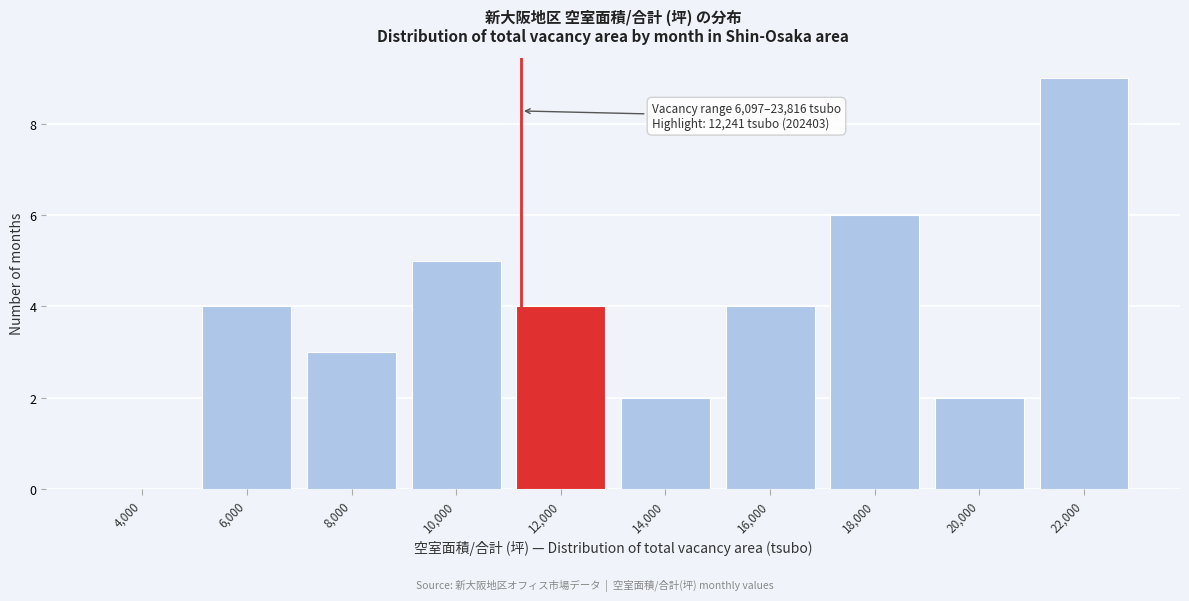

Reading right to left, what are all the values shown in this chart?

22,000=9	20,000=2	18,000=6	16,000=4	14,000=2	12,000=4	10,000=5	8,000=3	6,000=4	4,000=0